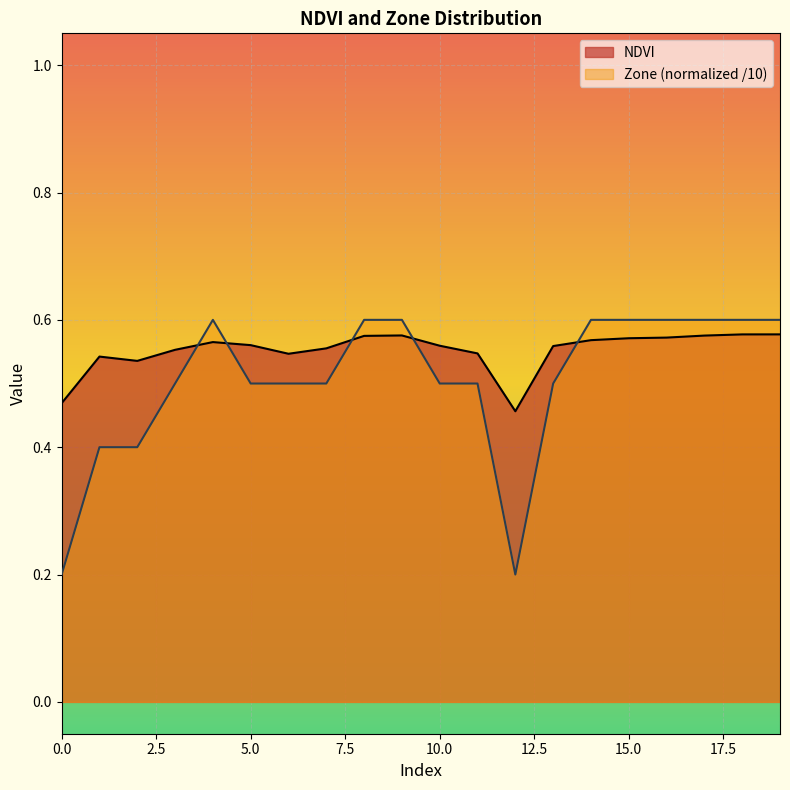

At which category does NDVI reach its first local peak?

1